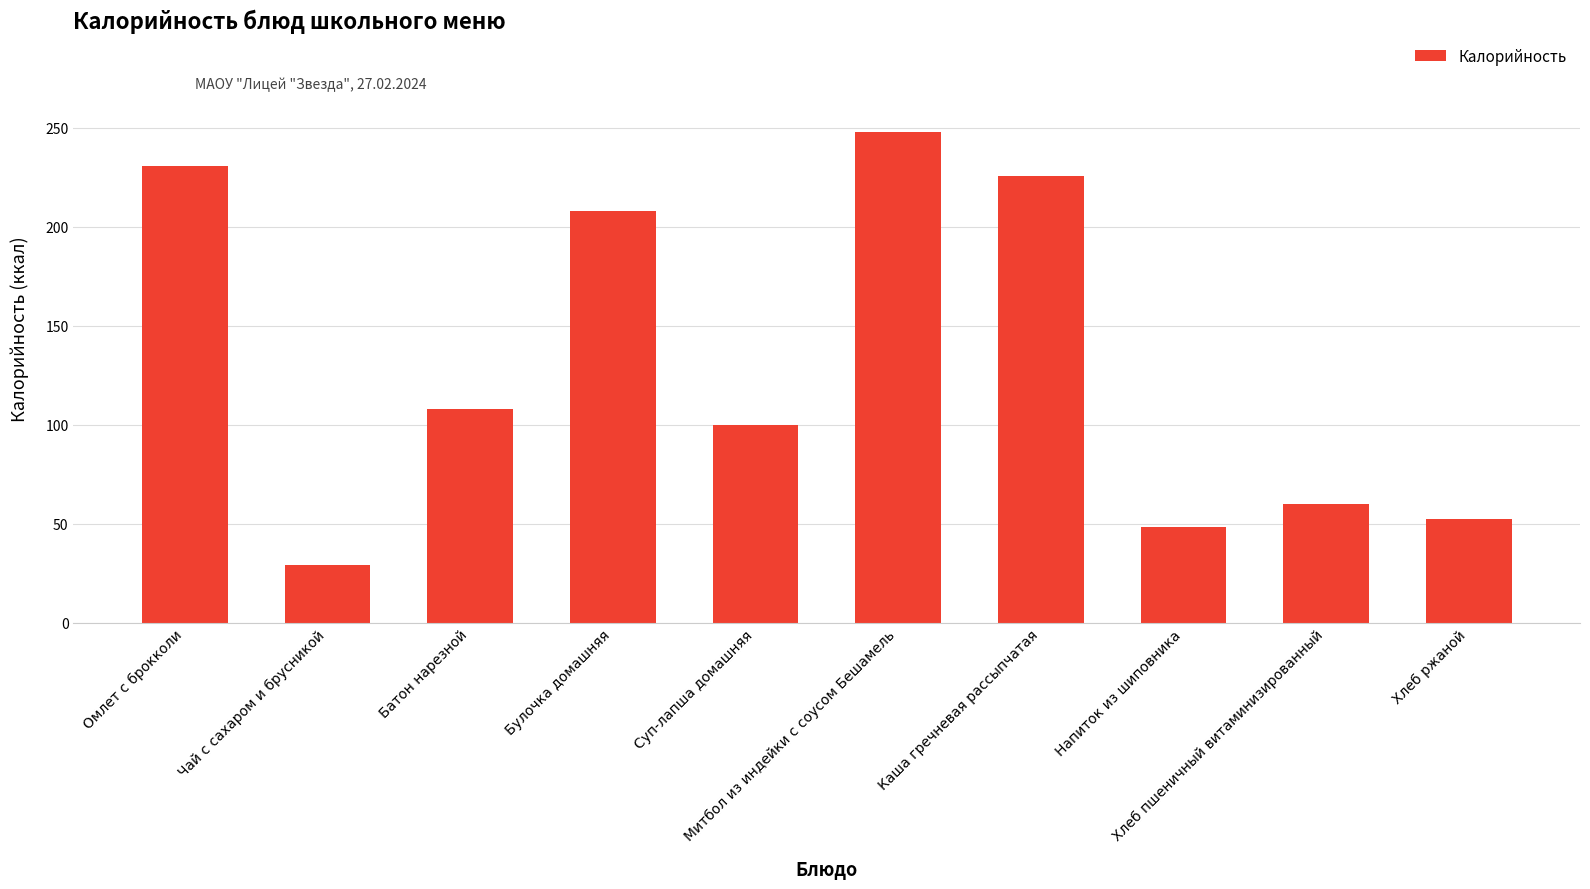

What is the change in value from Чай с сахаром и брусникой to Каша гречневая рассыпчатая?

+196.6